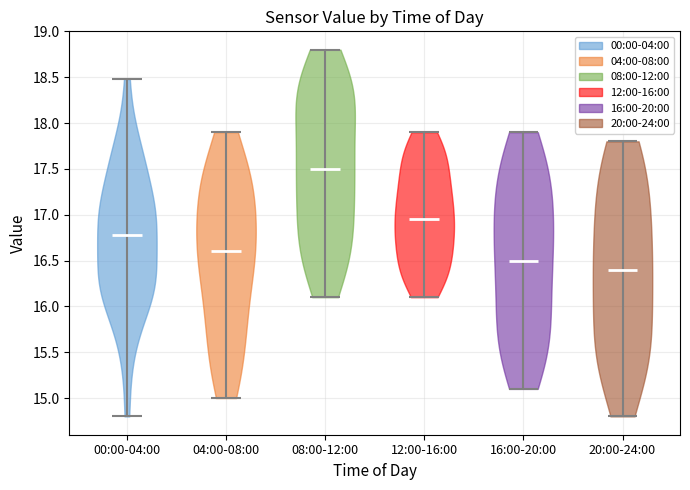

Reading left to right, read every violin against the y-axis: where its median line is, and the lowest and highest points it reaches. The values are not printed on the chart, so give them approximately, as read against the axis.

00:00-04:00: median line 16.80, lowest point 14.80, highest point 18.50
04:00-08:00: median line 16.60, lowest point 15.00, highest point 17.90
08:00-12:00: median line 17.50, lowest point 16.10, highest point 18.80
12:00-16:00: median line 16.95, lowest point 16.10, highest point 17.90
16:00-20:00: median line 16.50, lowest point 15.10, highest point 17.90
20:00-24:00: median line 16.40, lowest point 14.80, highest point 17.80